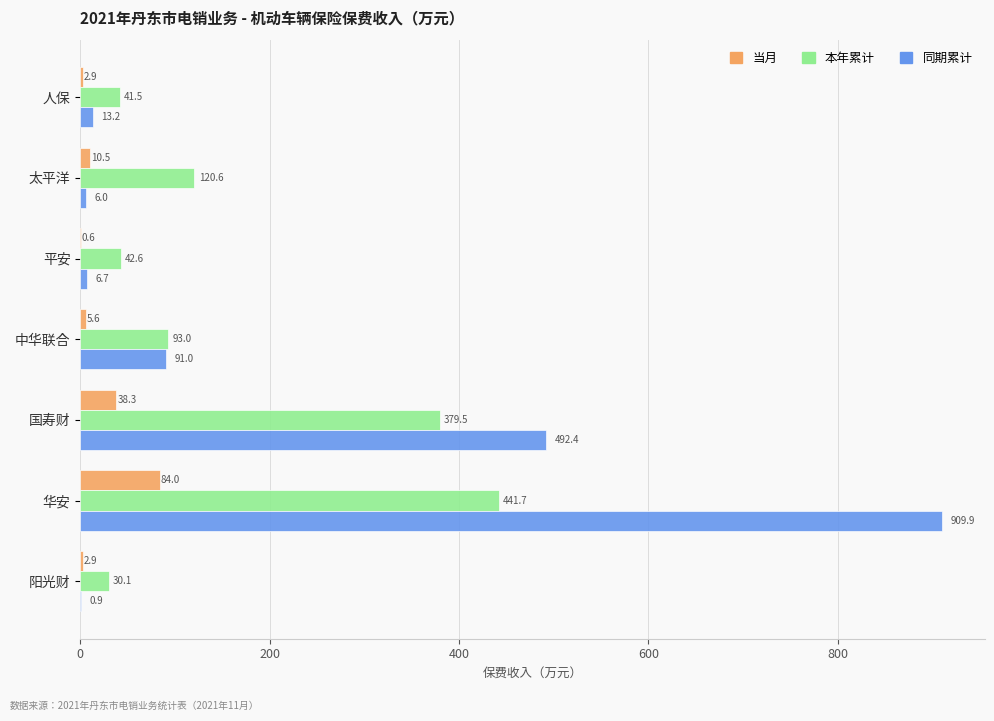

At which category does the chart reach its peak across all series?

华安